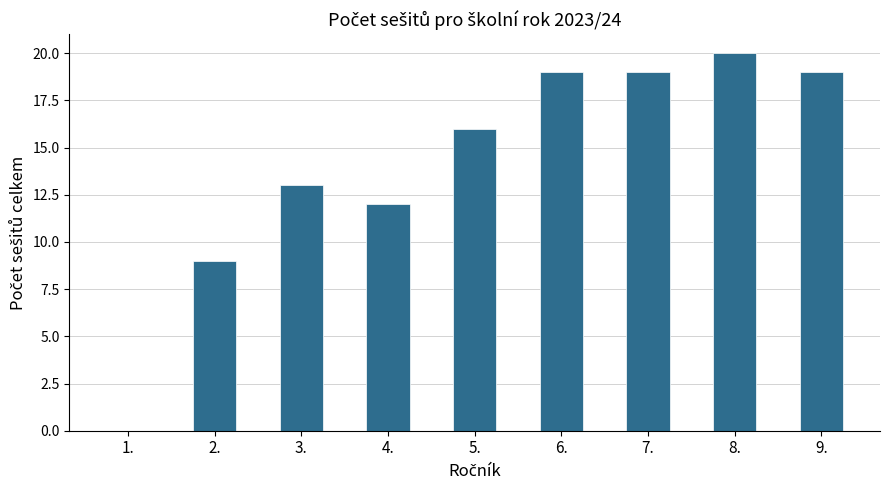

Approximately how many times larger is the value at 2. compared to 7.?

0.5